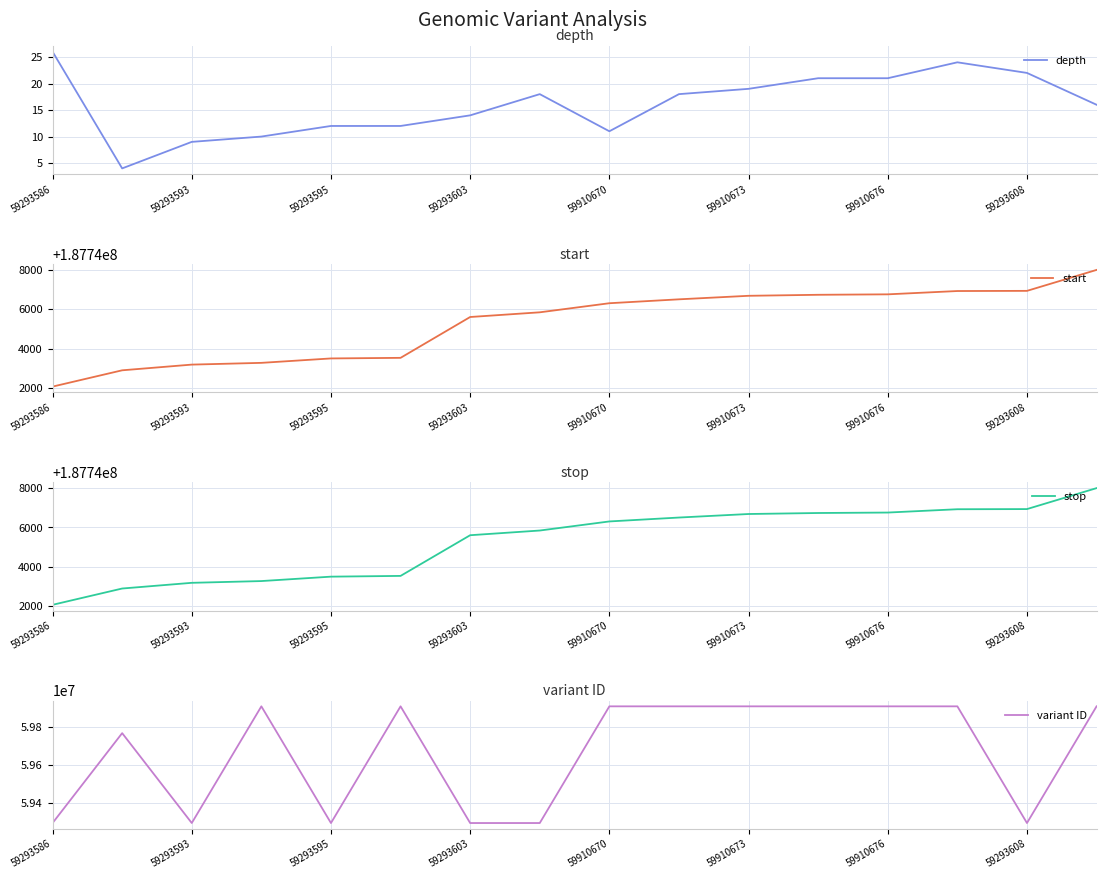

What are all the series names shown in the legend?

depth, start, stop, variant ID